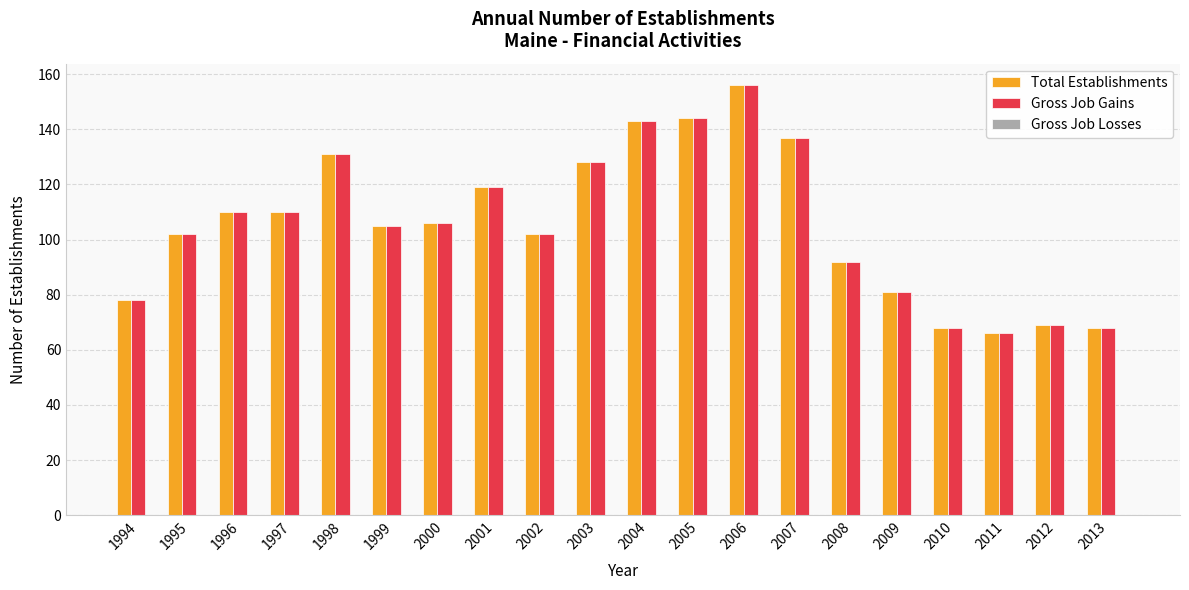

What is the lowest value of the Gross Job Gains series?

66